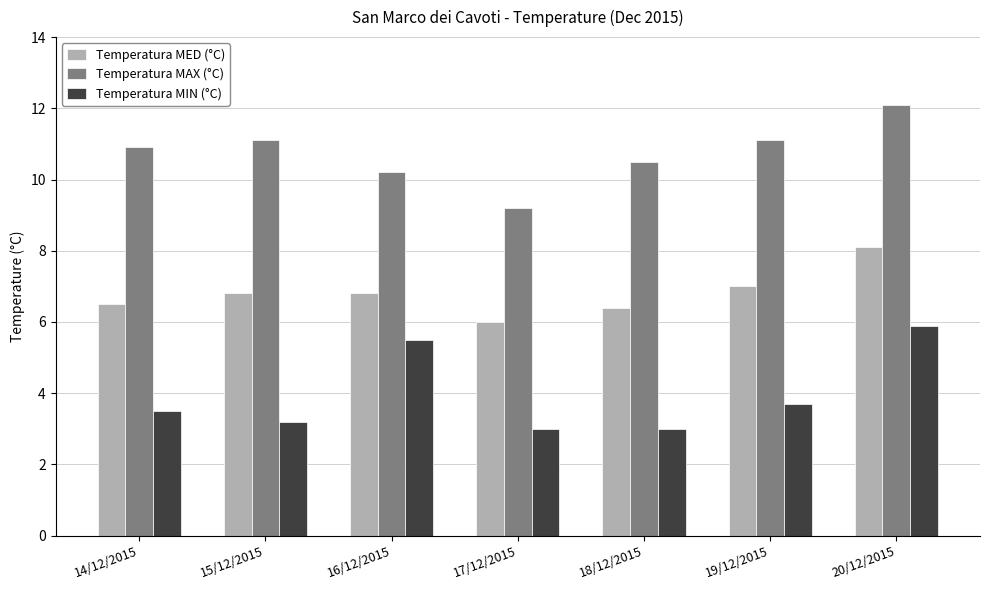

Read the Temperatura MIN (°C) value at 19/12/2015.

3.7